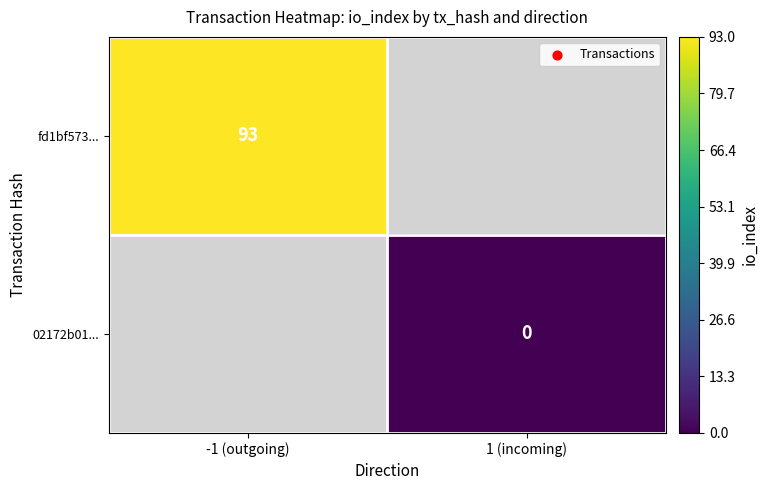

Between 1 (incoming) and -1 (outgoing), which is larger?

-1 (outgoing)